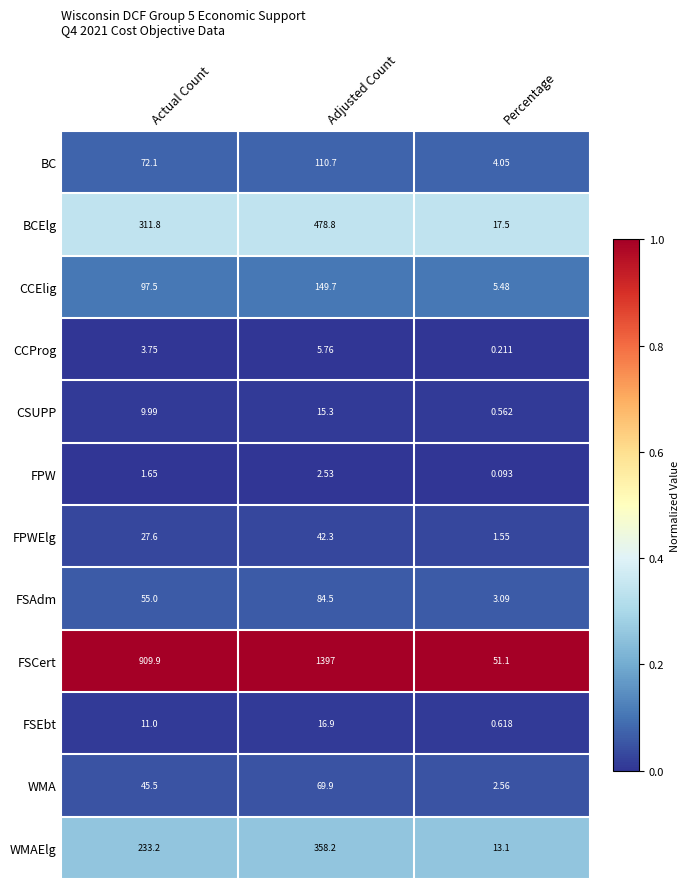

Which series has the widest spread of values?

FSCert